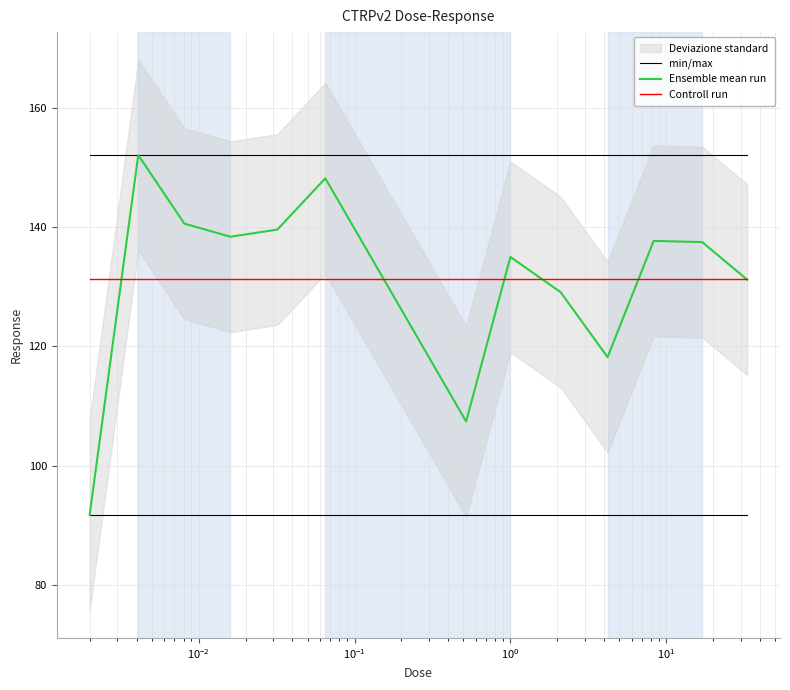

True or false: min/max has more than 2 interior local peaks.

False